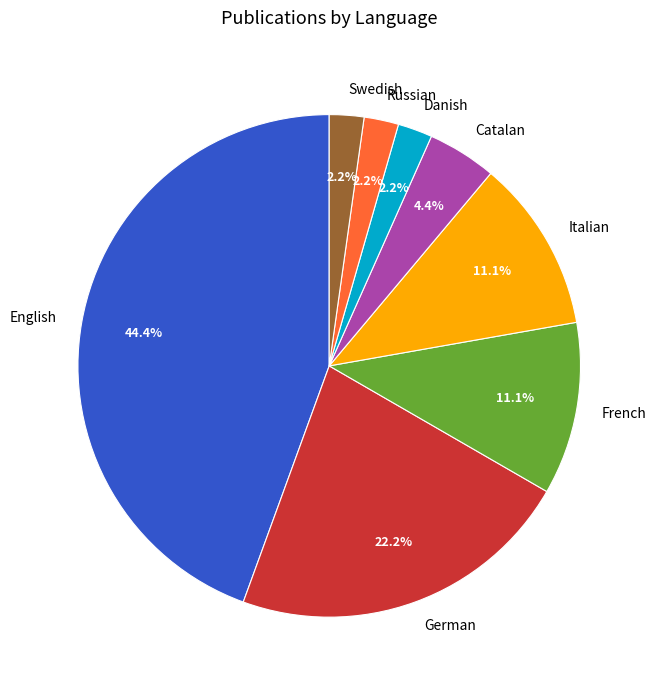

Between German and Italian, which is larger?

German